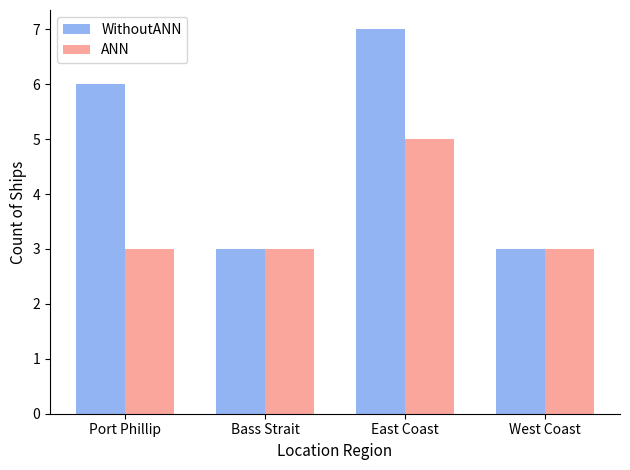

What is the difference between the highest and lowest values at Port Phillip?

3